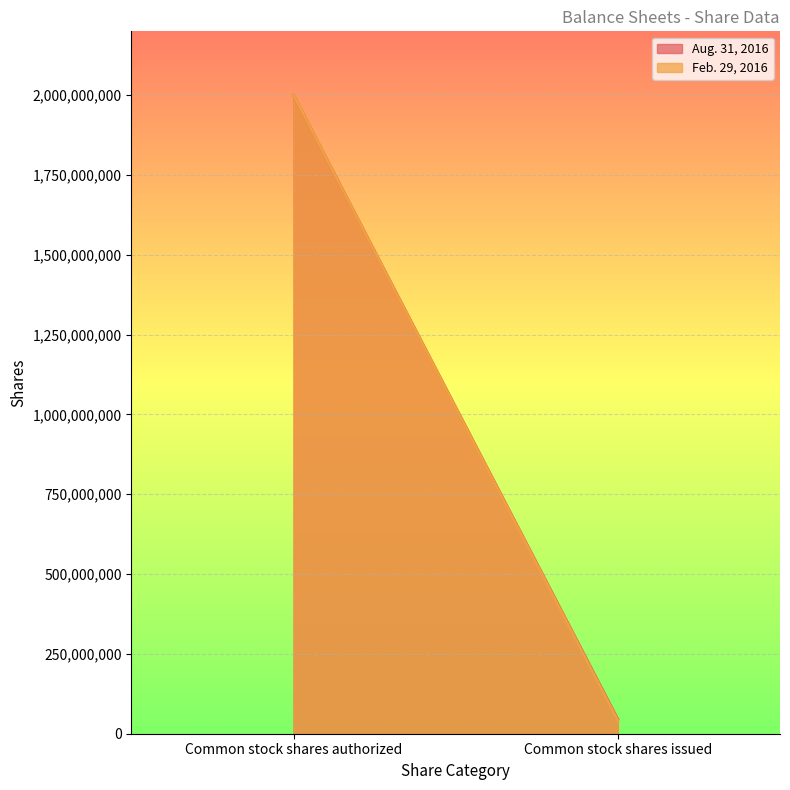

Is the value of Feb. 29, 2016 at Common stock shares issued greater than the value of Aug. 31, 2016 at Common stock shares issued?

No